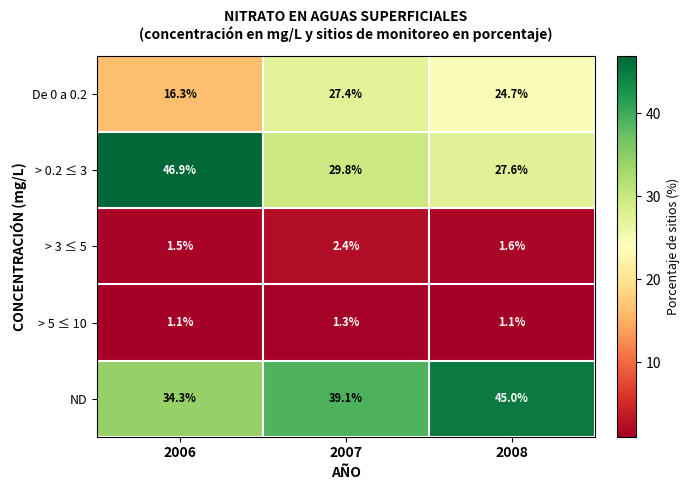

How many data points does each series have?

3